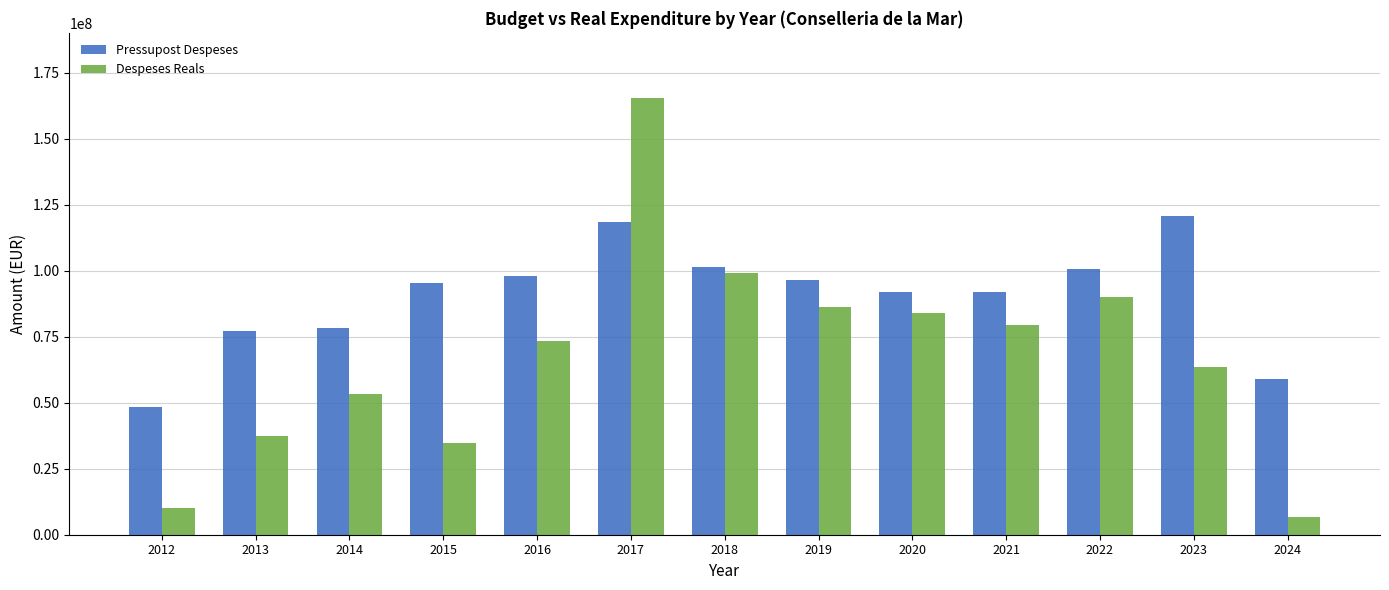

List the series in order of their peak value, lowest first.

Pressupost Despeses, Despeses Reals